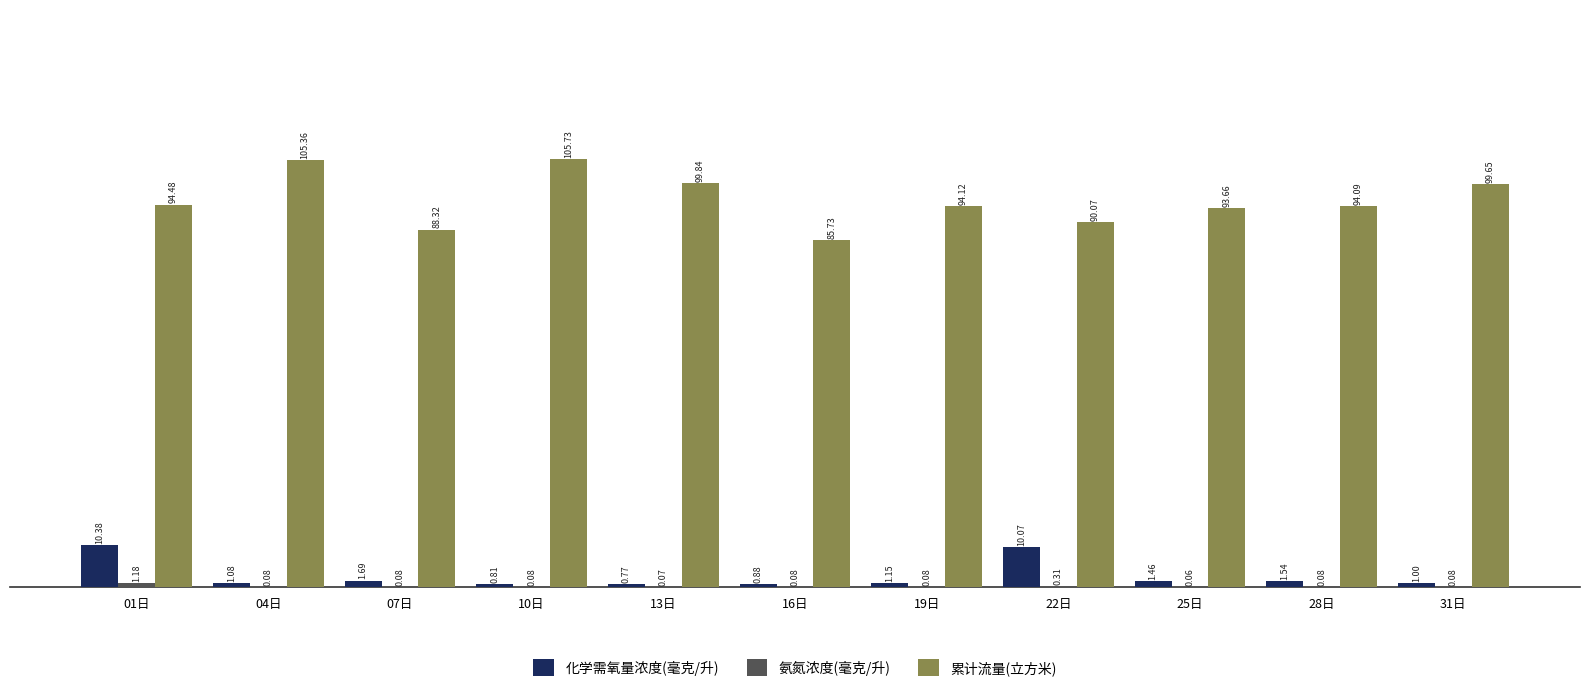

Which series changed the most between 25日 and 28日?

累计流量(立方米)